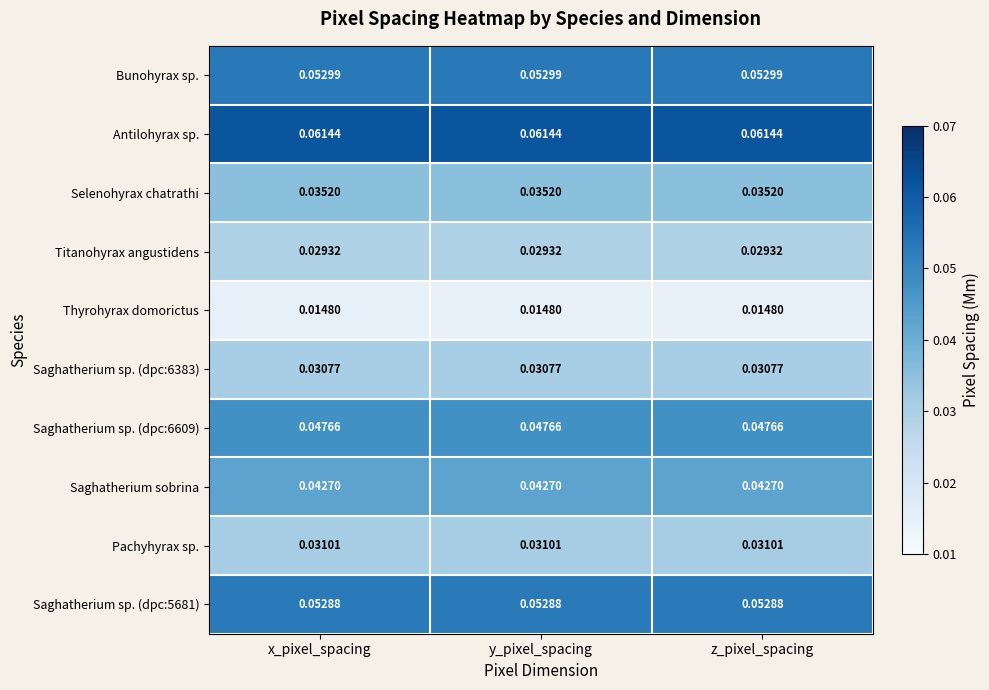

Which series has the largest total across all categories?

Antilohyrax sp.